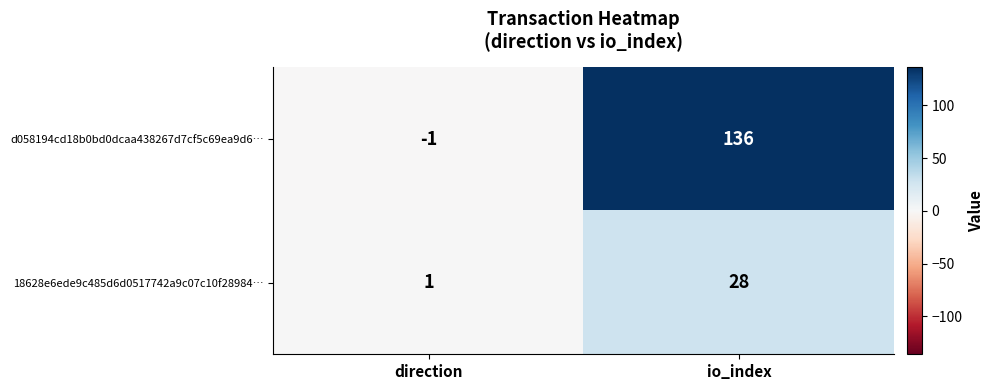

What is the sum of the d058194cd18b0bd0dcaa438267d7cf5c69ea9d6… values at io_index and direction?

135